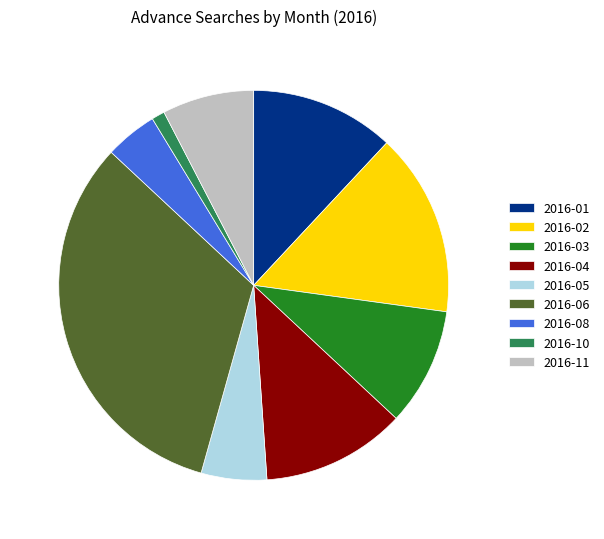

Which slice is the largest?

2016-06